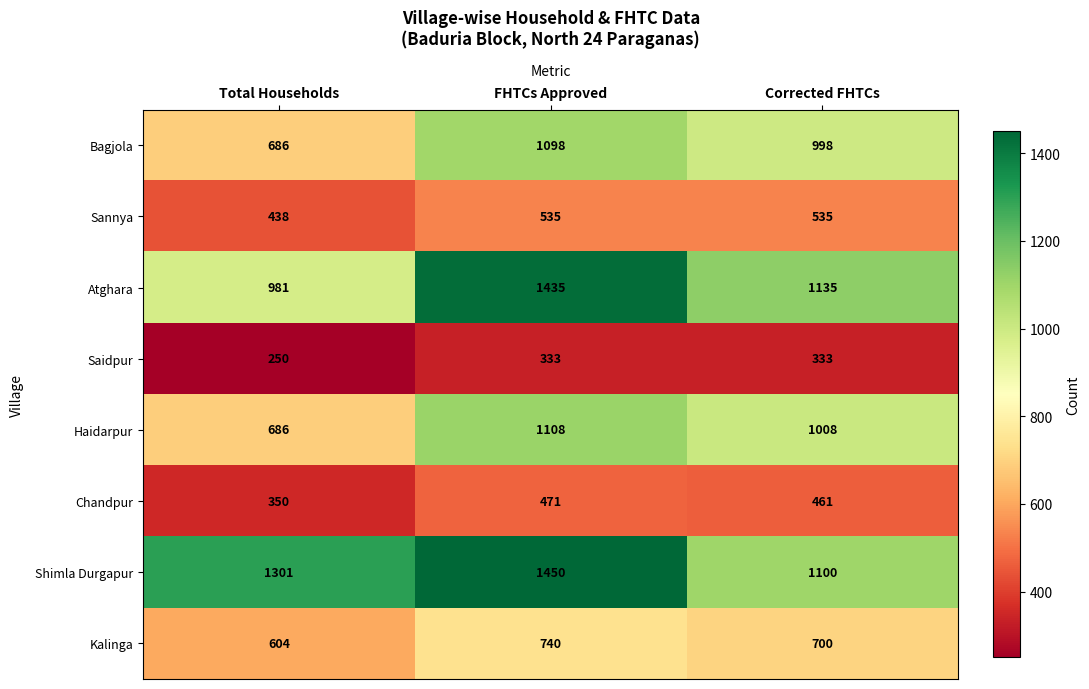

The Chandpur series shows 160 at Total Households. True or false?

False